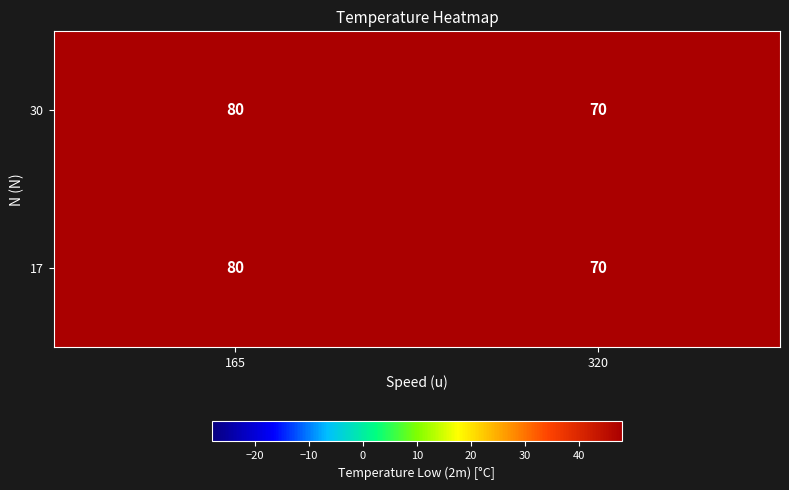

What is the total value across all series at 320?

140